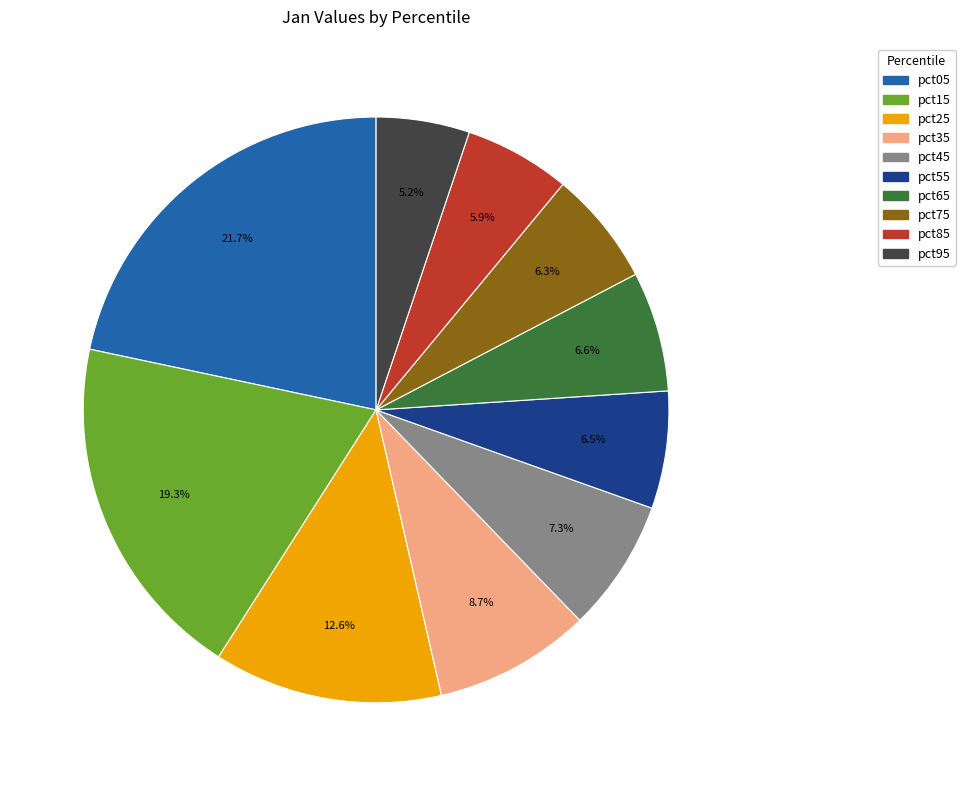

Which slice is the largest?

pct05